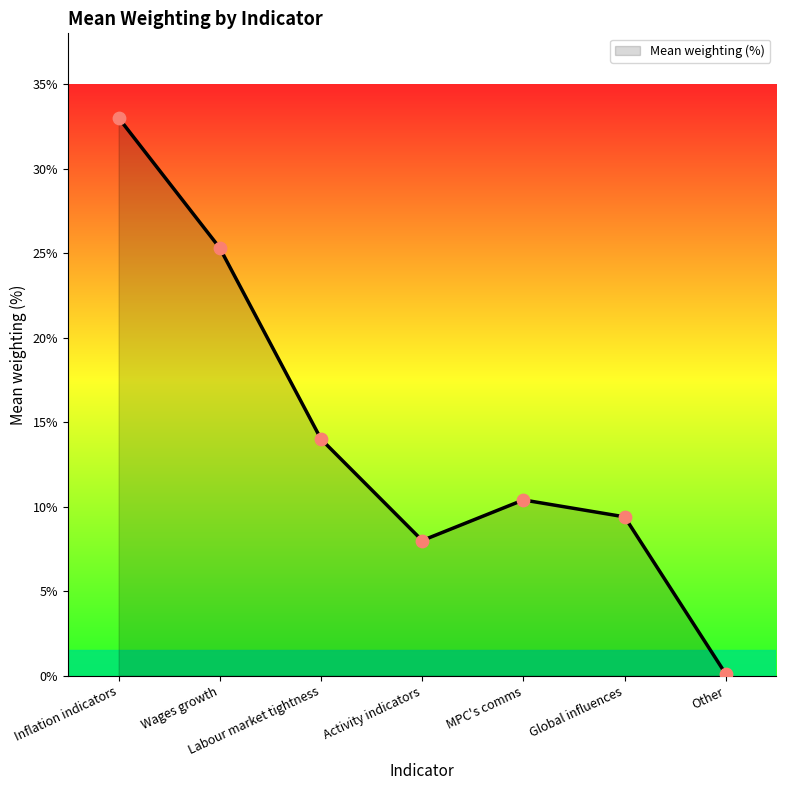

Which has a higher value, Global influences or Other?

Global influences